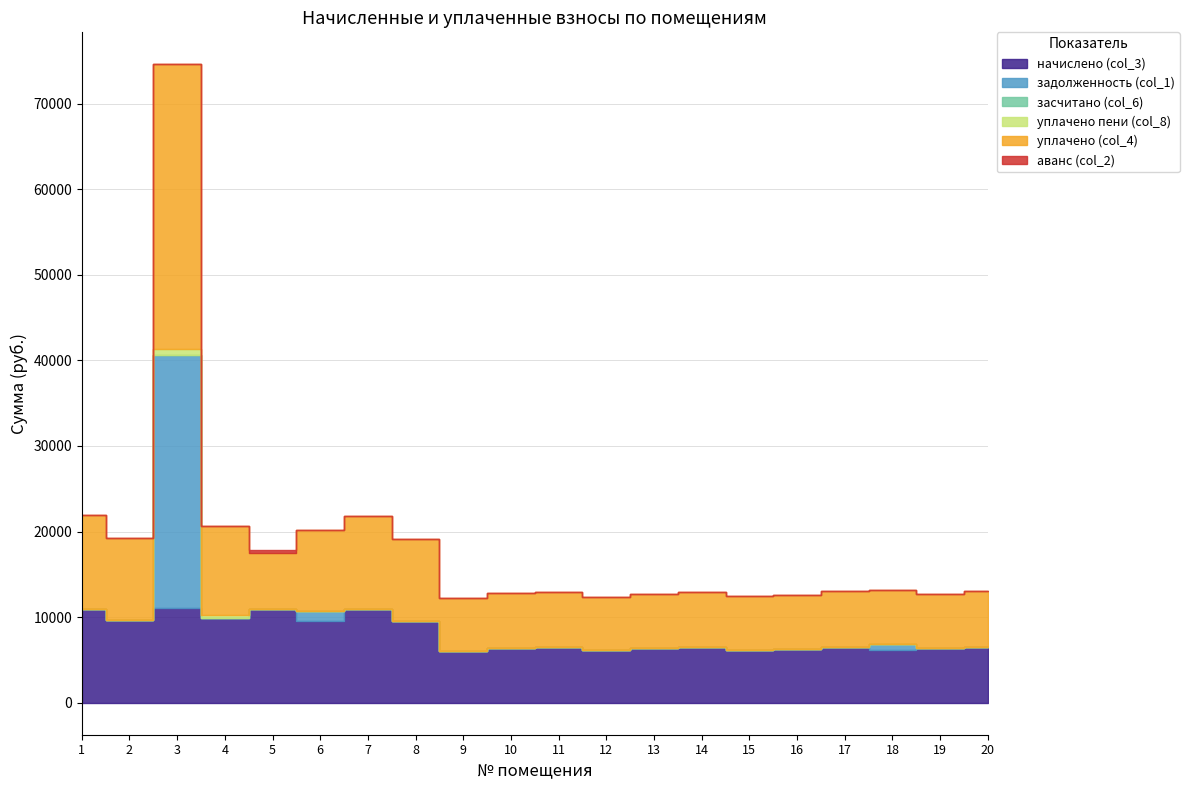

How many interior local valleys does the начислено (col_3) series have?

7